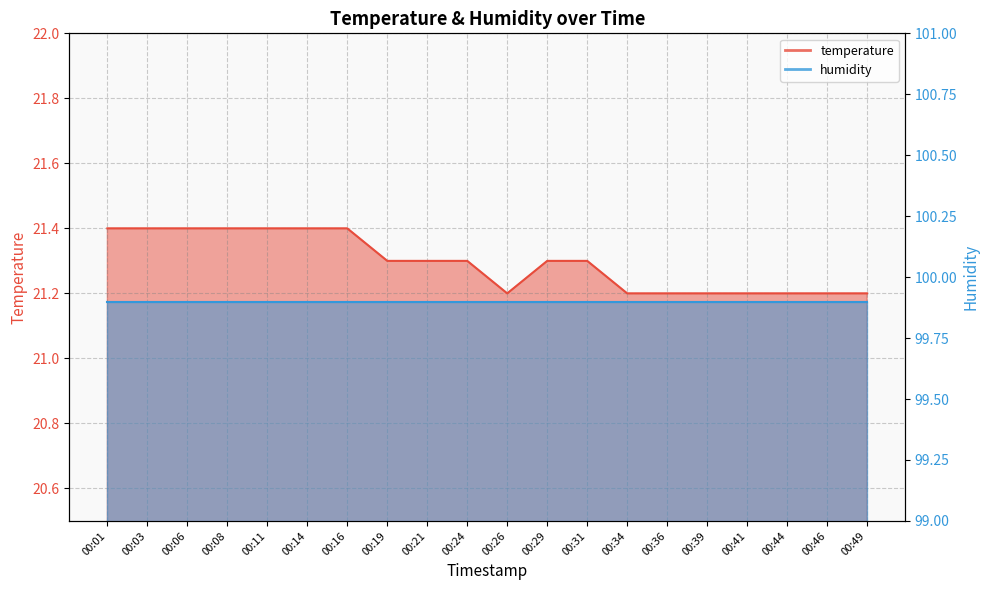

Rank the categories by value from highest to lowest.

00:01, 00:03, 00:06, 00:08, 00:11, 00:14, 00:16, 00:19, 00:21, 00:24, 00:29, 00:31, 00:26, 00:34, 00:36, 00:39, 00:41, 00:44, 00:46, 00:49